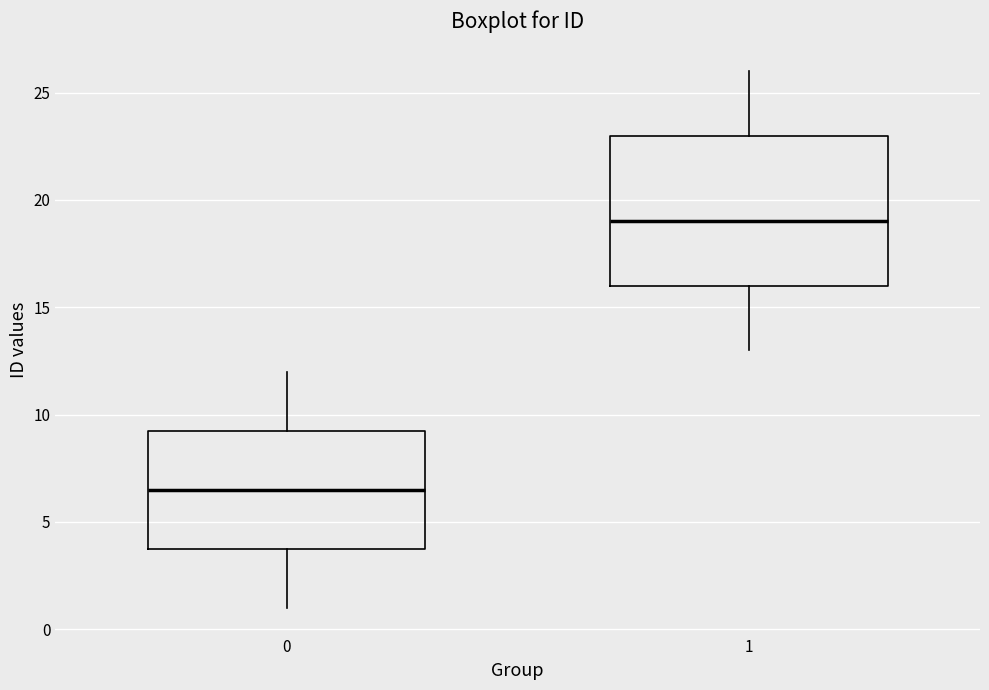

Reading left to right, transcribe this box plot: for each box, give where its median line is, the range the box spans, and where its two whiskers end, as read against the y-axis. The values are not printed on the chart, so give them approximately, as read against the axis.

0: median 6.5, box 4.0 to 9.5, whiskers 1.0 to 12.0
1: median 19.0, box 16.0 to 23.0, whiskers 13.0 to 26.0